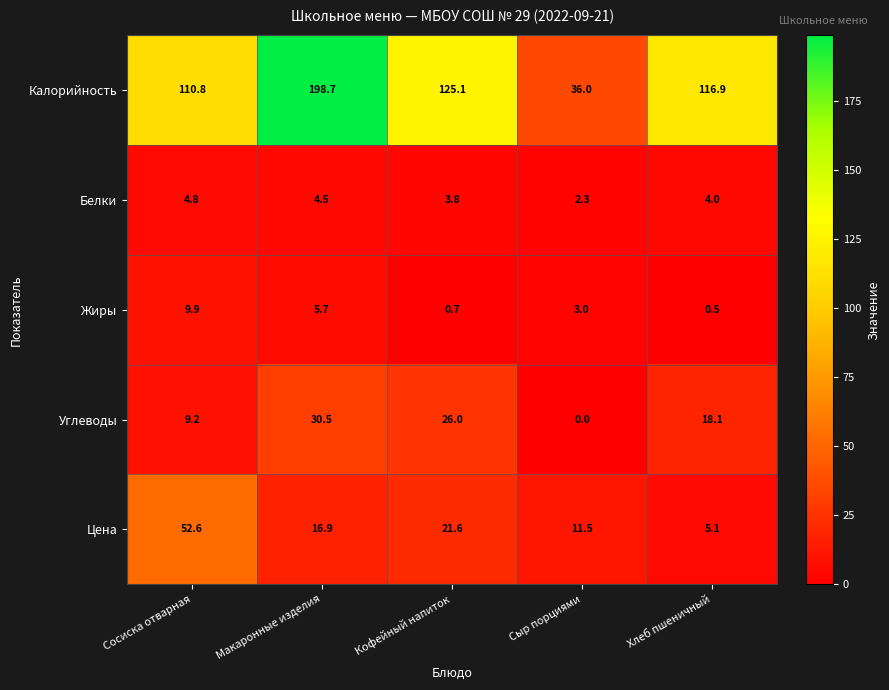

What is the total value across all series at Сыр порциями?

52.8